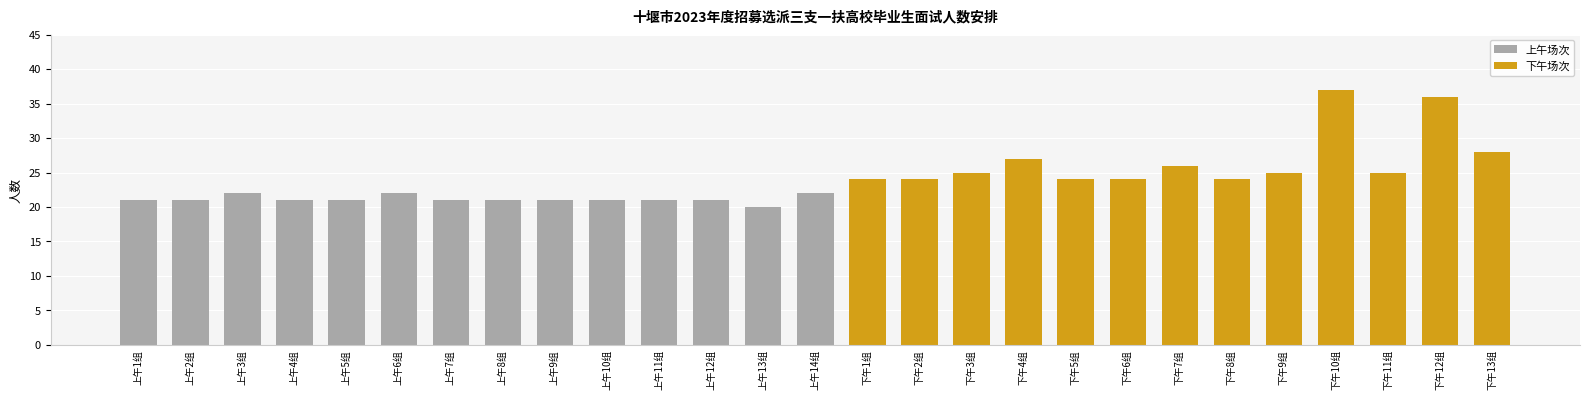

Is it true that 上午场次 equals 31 at 上午6组?

False